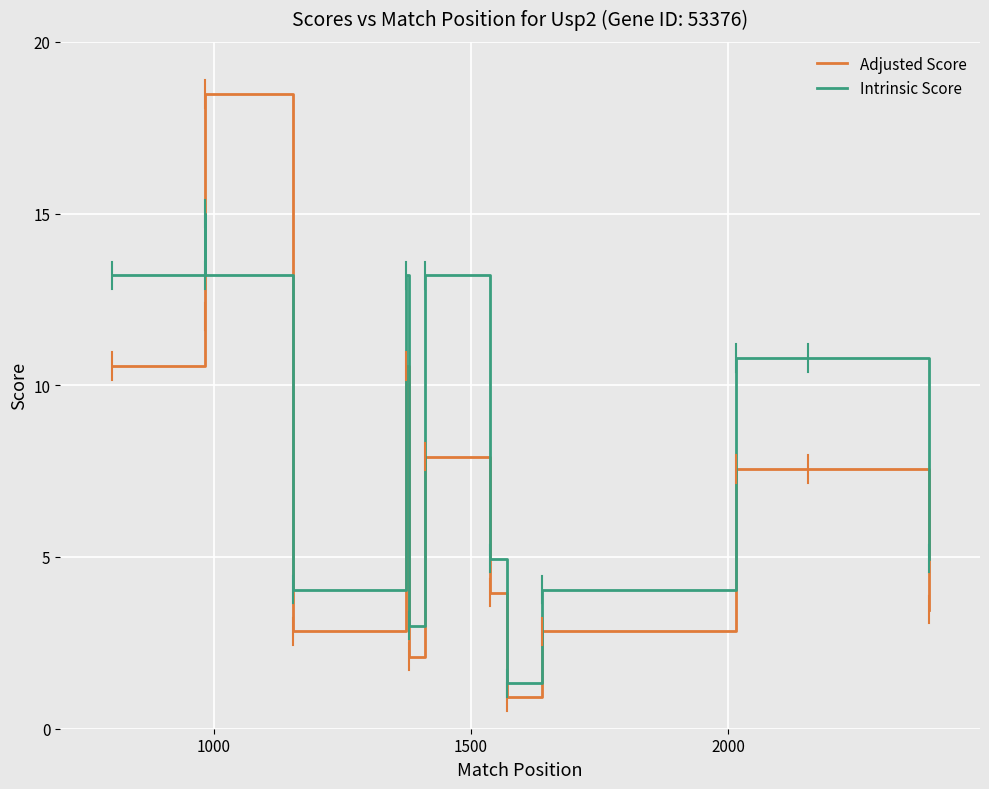

Which series has the largest range (max minus min)?

Adjusted Score